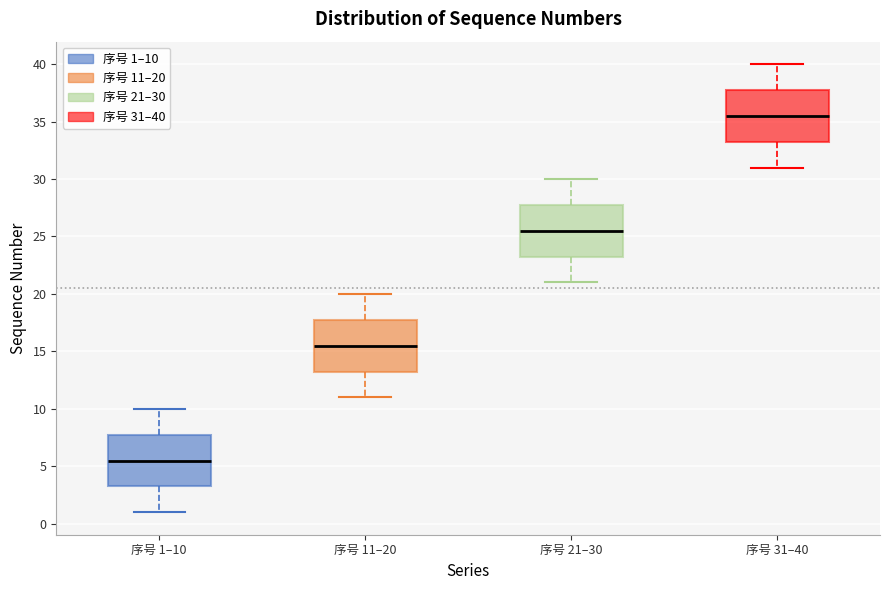

Reading left to right, transcribe this box plot: for each box, give where its median line is, the range the box spans, and where its two whiskers end, as read against the y-axis. The values are not printed on the chart, so give them approximately, as read against the axis.

序号 1–10: median 5.5, box 3.5 to 8.0, whiskers 1.0 to 10.0
序号 11–20: median 15.5, box 13.5 to 18.0, whiskers 11.0 to 20.0
序号 21–30: median 25.5, box 23.5 to 28.0, whiskers 21.0 to 30.0
序号 31–40: median 35.5, box 33.5 to 38.0, whiskers 31.0 to 40.0